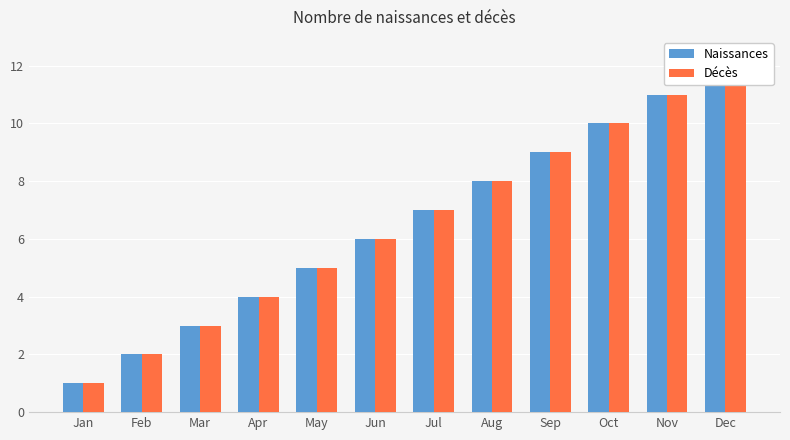

At which category is the sum across all series the highest?

Dec